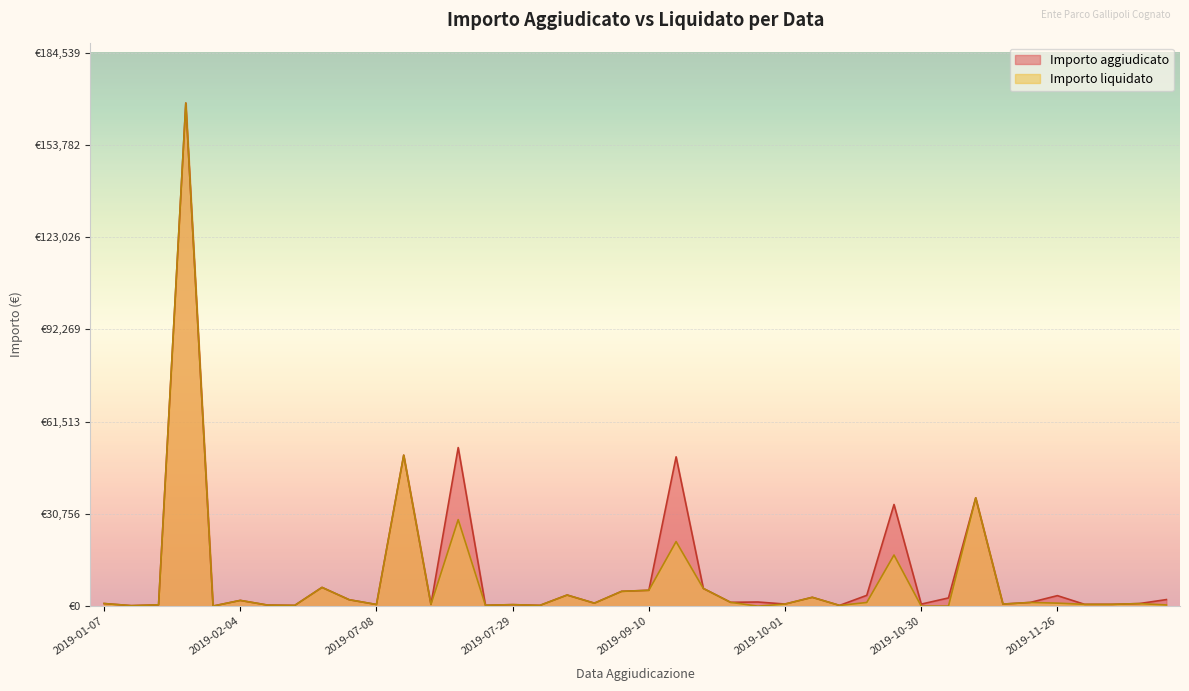

How many values in the Importo aggiudicato series exceed 1273?

19